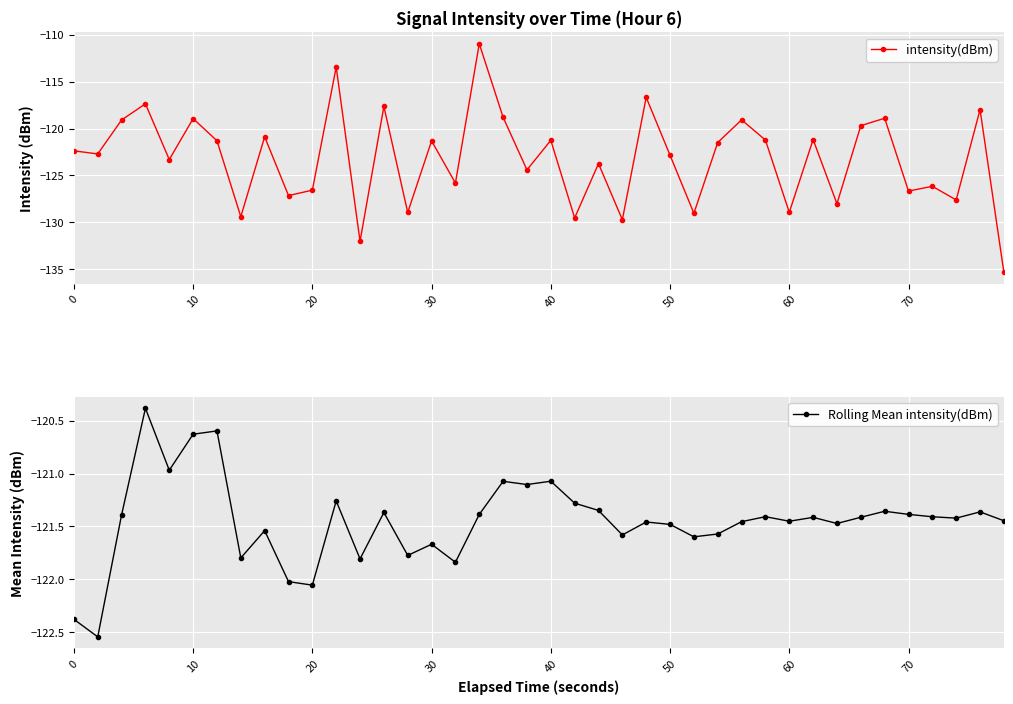

What is the maximum value shown in the chart?

-110.9